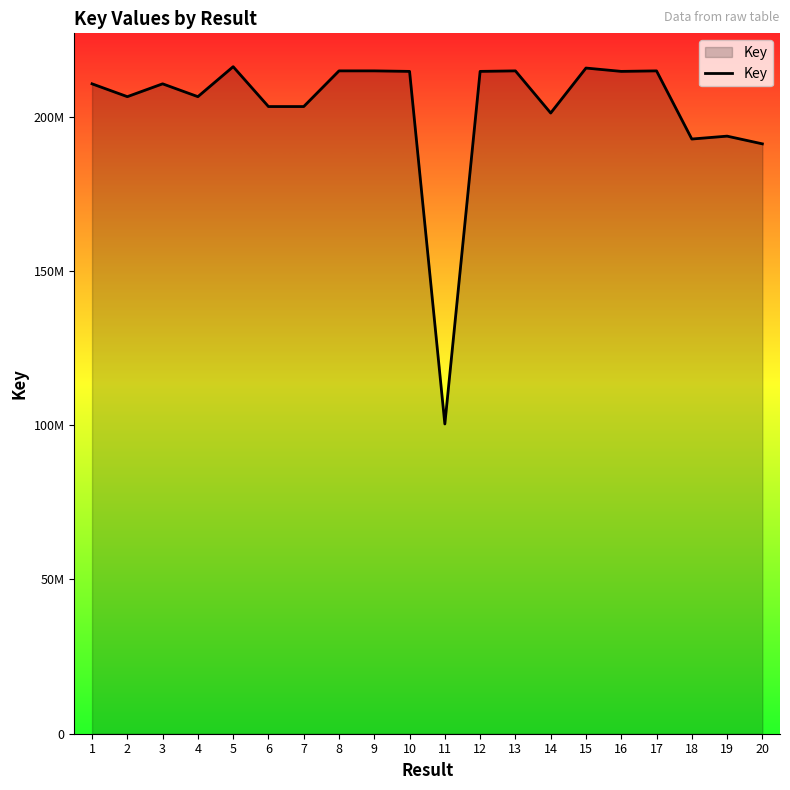

Reading left to right, what are all the values shown in this chart?

1=210654959	2=206496393	3=210655041	4=206495493	5=216211953	6=203290916	7=203291076	8=214855632	9=214855217	10=214687955	11=100402922	12=214688152	13=214855675	14=201193257	15=215770807	16=214687996	17=214855175	18=192762999	19=193699701	20=191199350